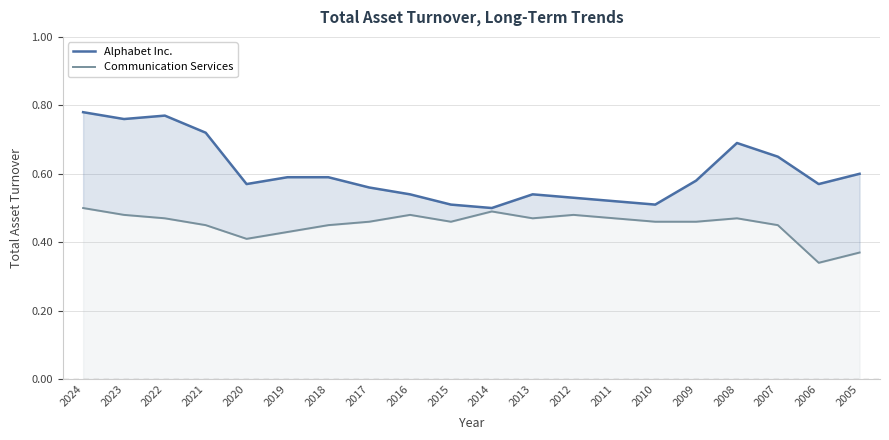

What is the total value across all series at 2015?

1.0